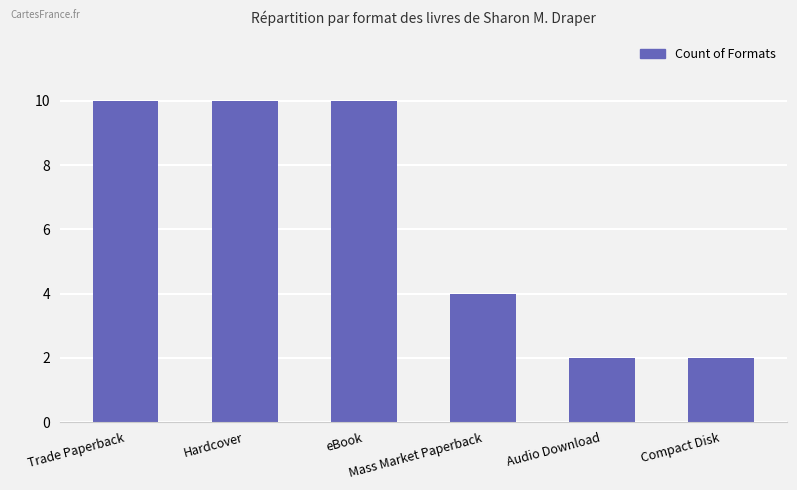

What is the greatest value displayed?

10